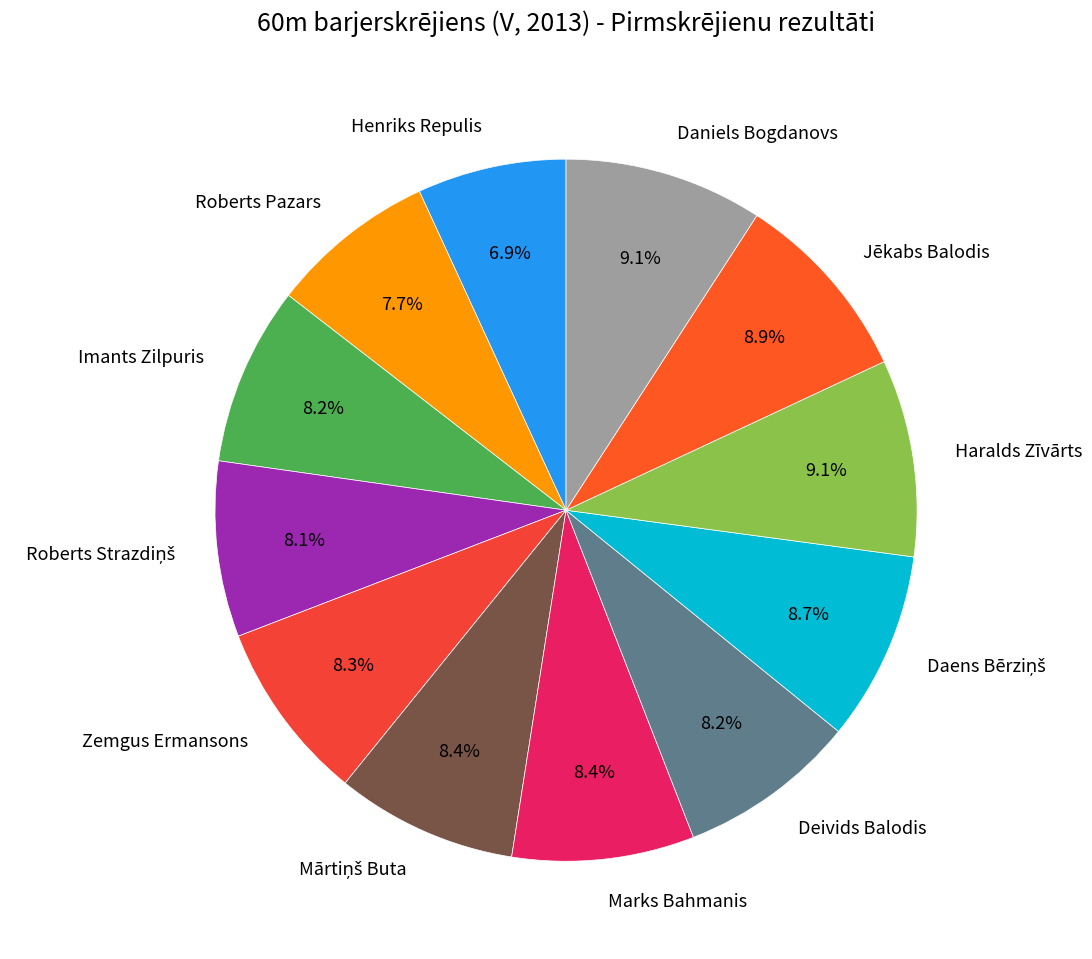

Which has a higher value, Roberts Pazars or Marks Bahmanis?

Marks Bahmanis